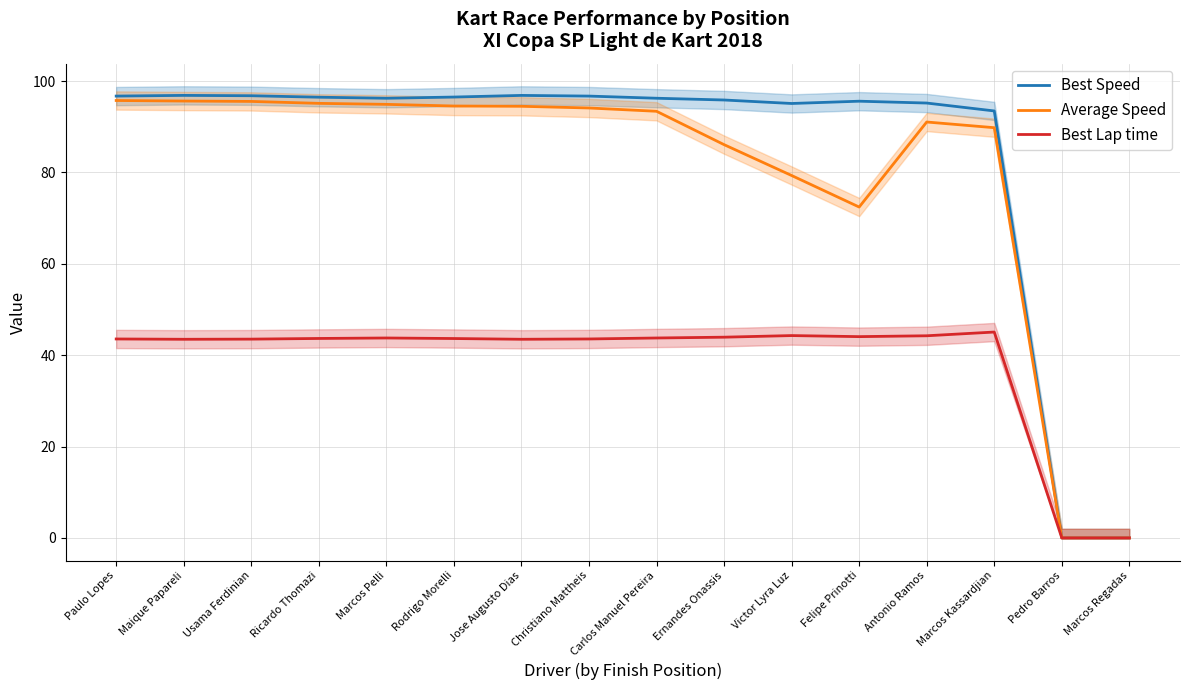

Where is Best Lap time nearest to the value 22?

Maique Papareli